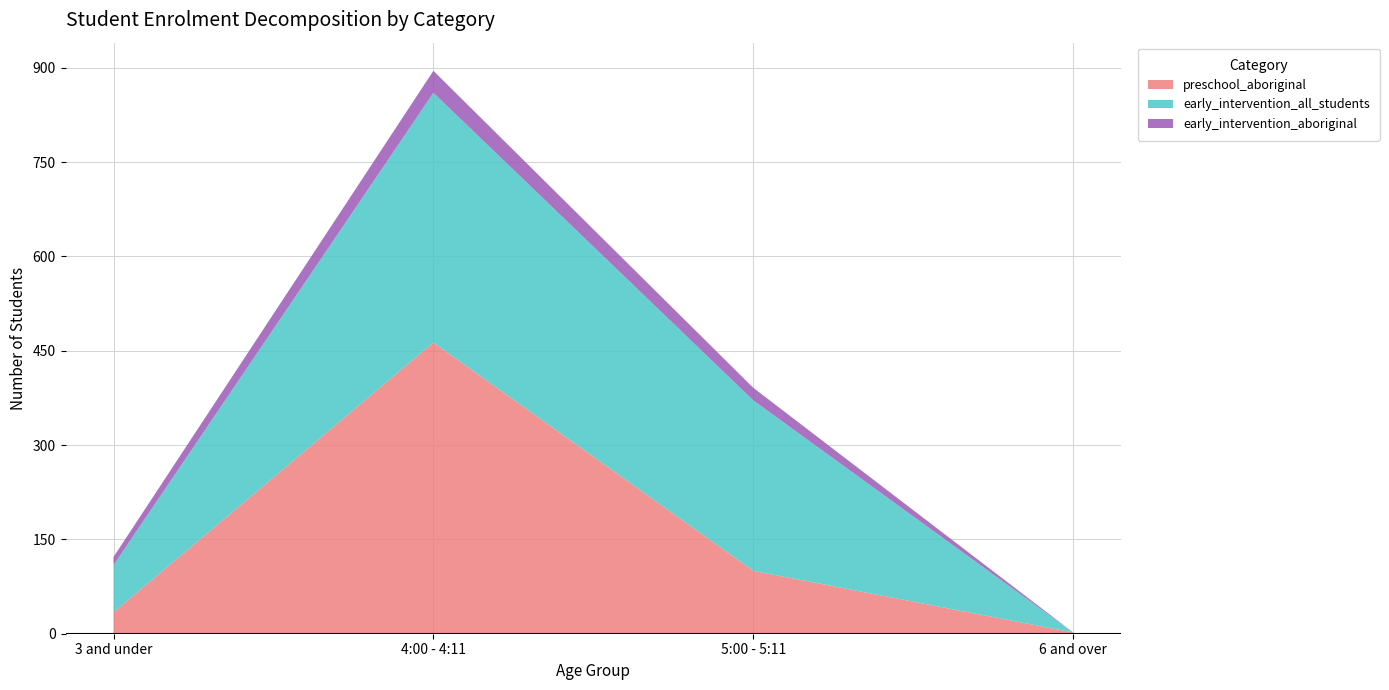

Reading left to right, what are all the values shown in this chart?

preschool_aboriginal: 3 and under=34	4:00 - 4:11=463	5:00 - 5:11=100	6 and over=2
early_intervention_all_students: 3 and under=75	4:00 - 4:11=397	5:00 - 5:11=271	6 and over=0
early_intervention_aboriginal: 3 and under=13	4:00 - 4:11=35	5:00 - 5:11=20	6 and over=0